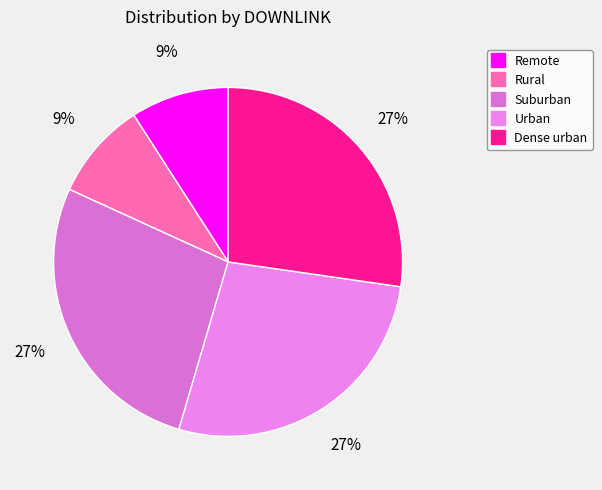

Which slice is the smallest?

Remote